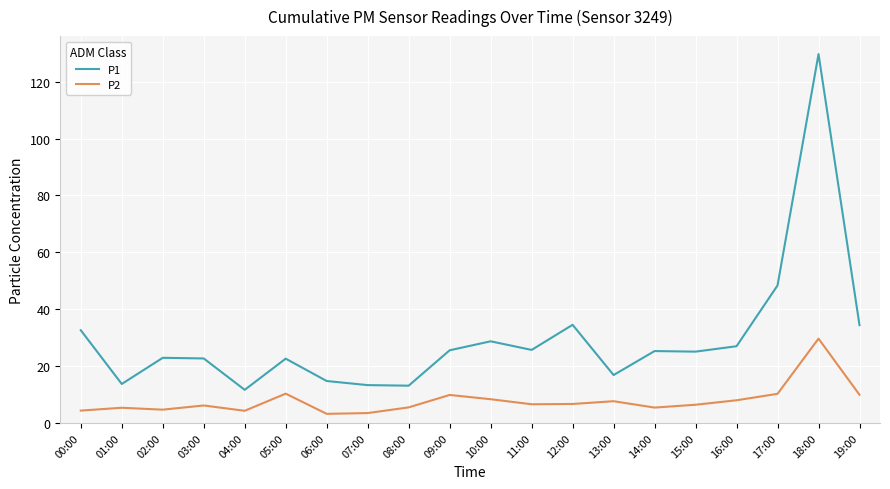

Which series has the largest range (max minus min)?

P1